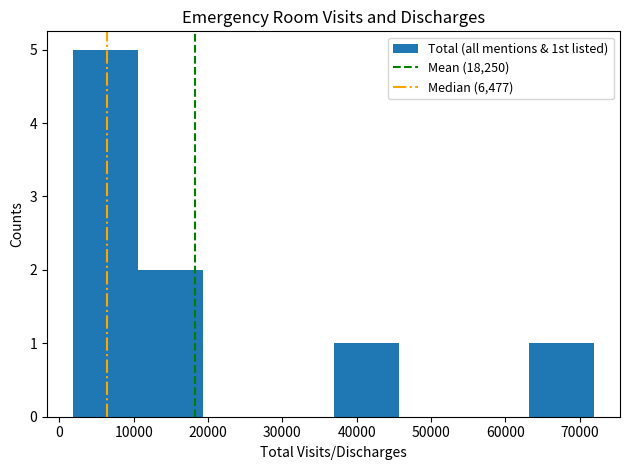

Over which range of the x-axis is the bar tallest?

2000 to 11000